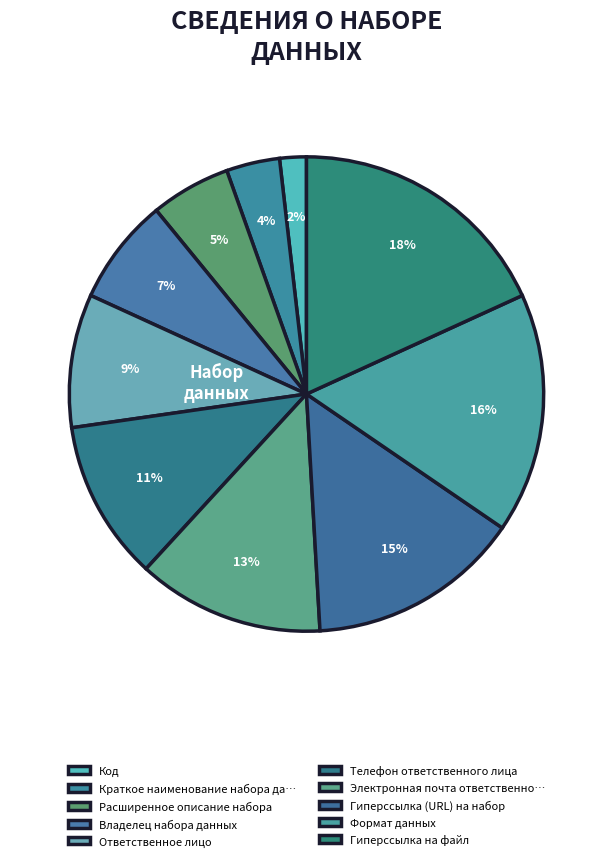

Is it true that Расширенное описание набора is 5% of the pie?

True